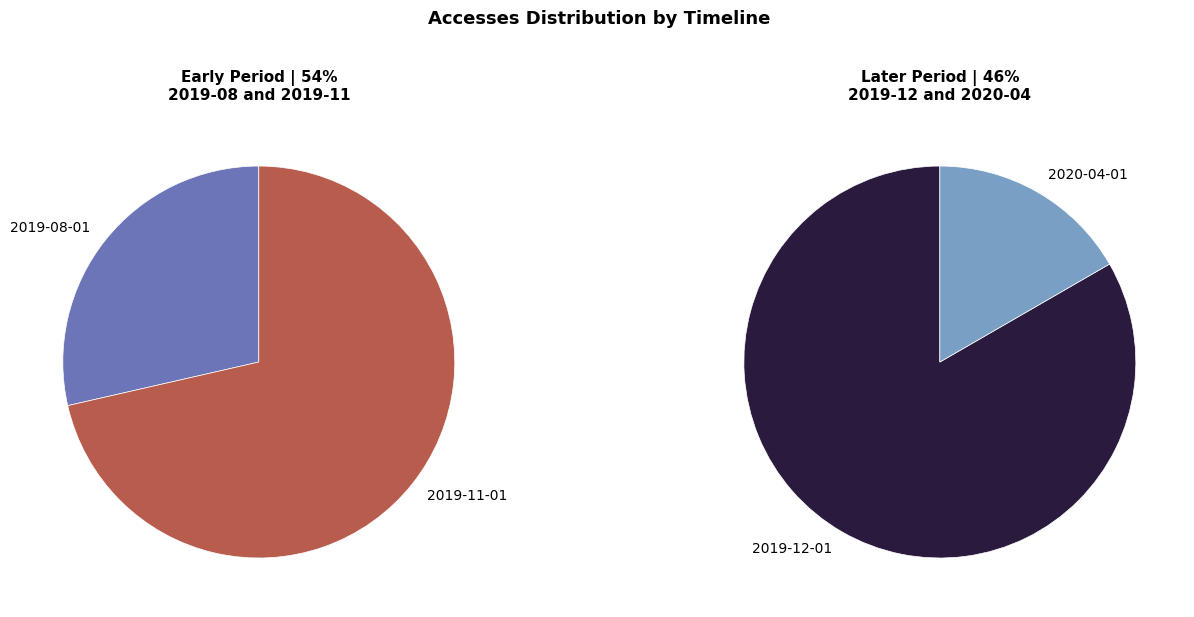

What percentage is the 2020-04-01 slice, to the nearest percent?

8%